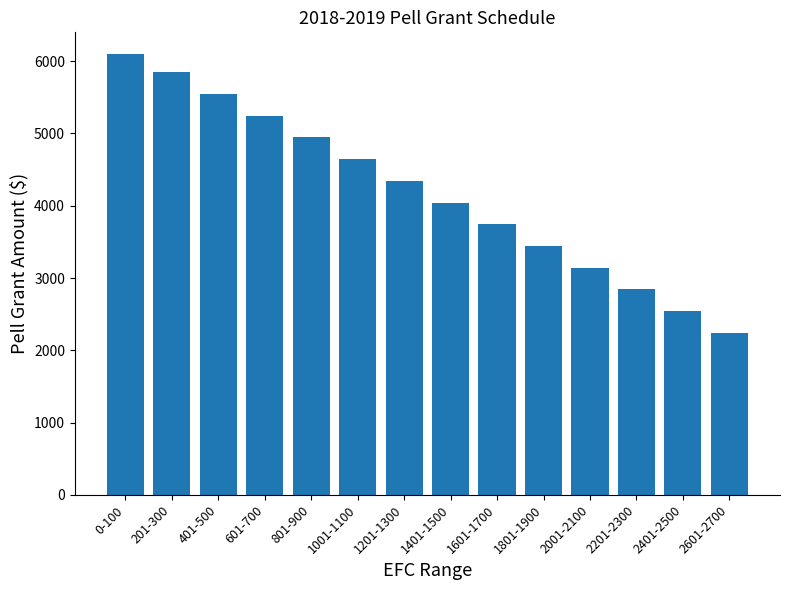

List the labels in order of value, smallest first.

2601-2700, 2401-2500, 2201-2300, 2001-2100, 1801-1900, 1601-1700, 1401-1500, 1201-1300, 1001-1100, 801-900, 601-700, 401-500, 201-300, 0-100